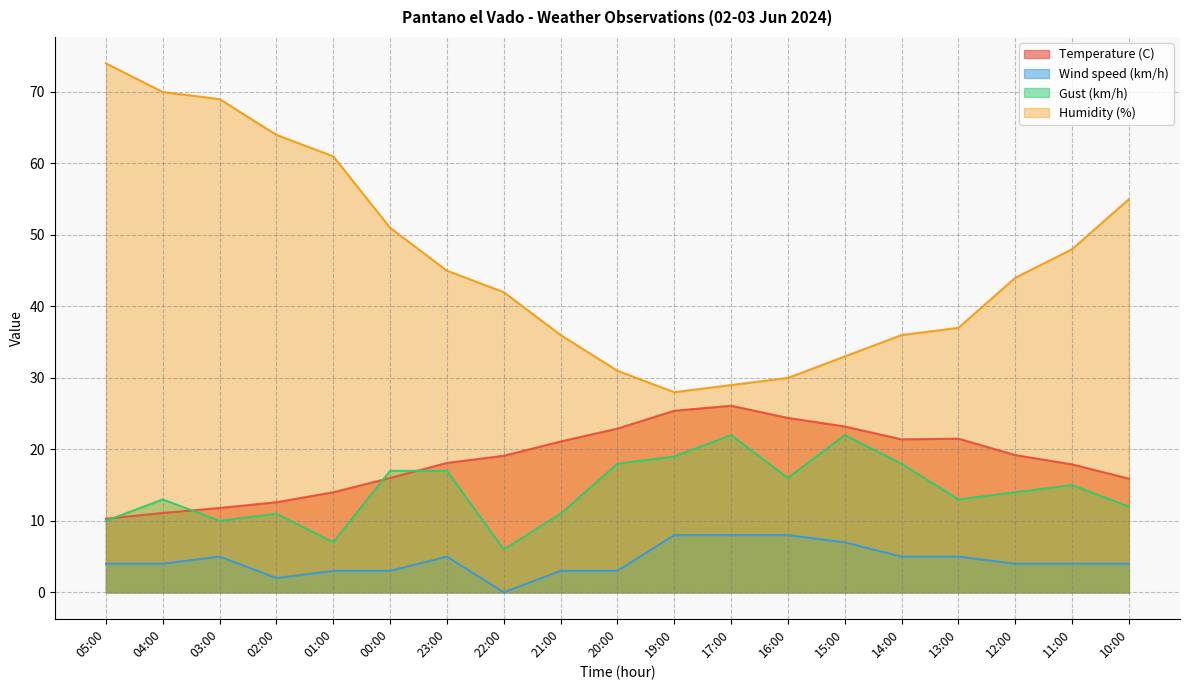

What is the spread (max minus min) of values at 10:00?

51.0